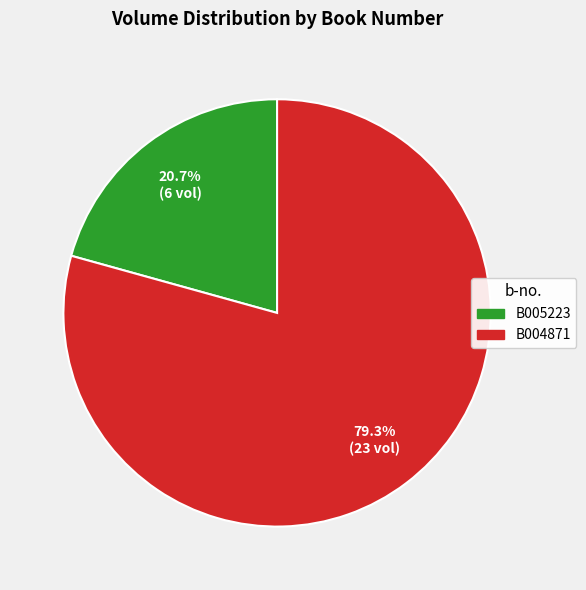

To the nearest percent, what is the difference between the largest and smallest slice percentages?

59%